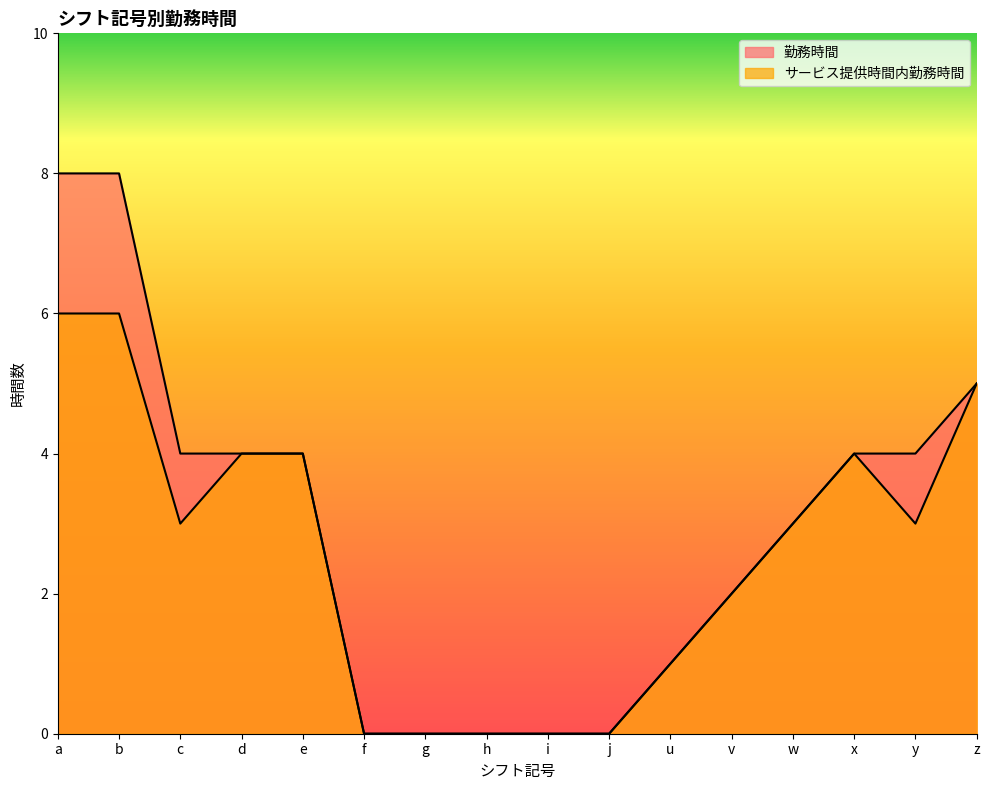

True or false: サービス提供時間内勤務時間 and 勤務時間 cross at least once.

False